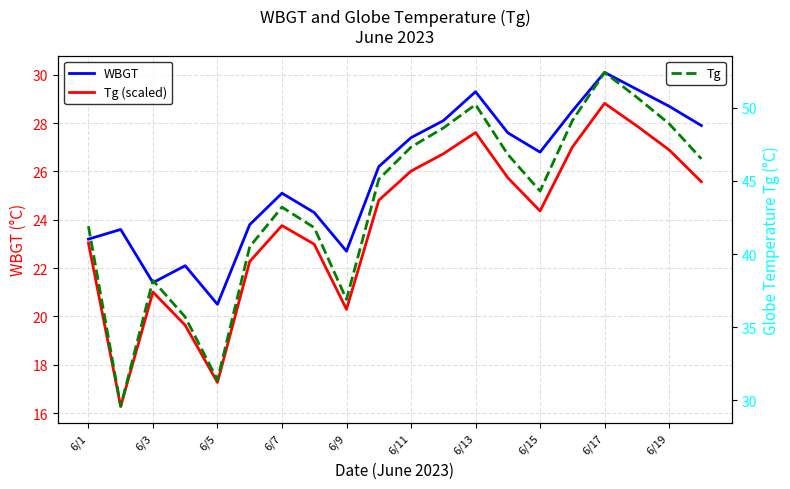

Rank the series by their maximum value, from lowest to highest.

Tg (scaled), WBGT, Tg